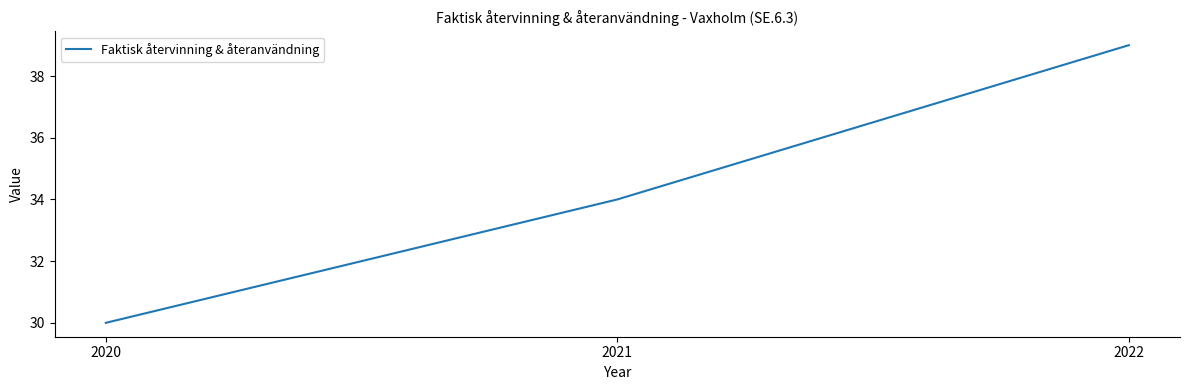

What is the average value?

34